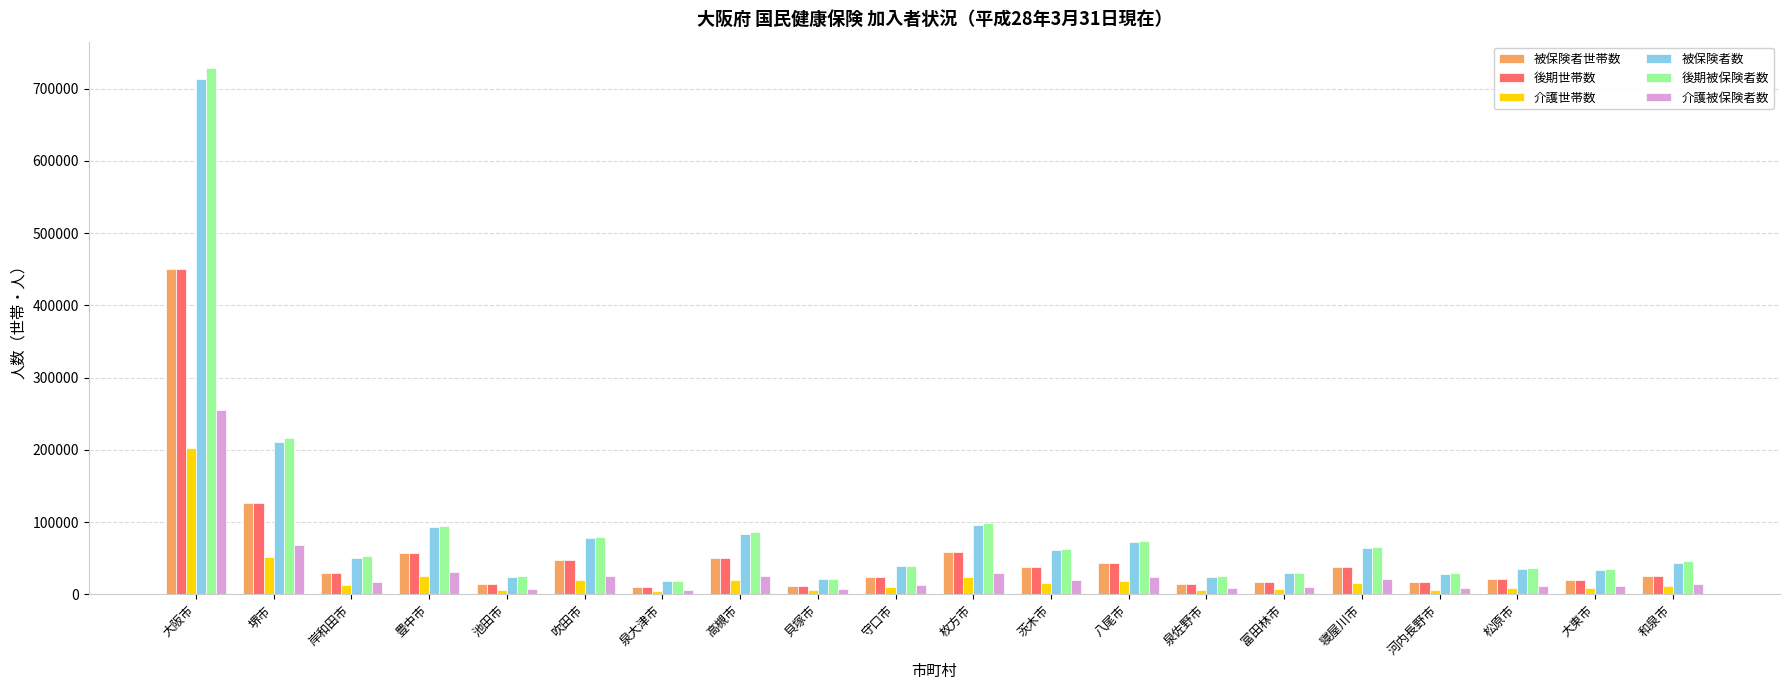

Count the number of data series in this chart.

6